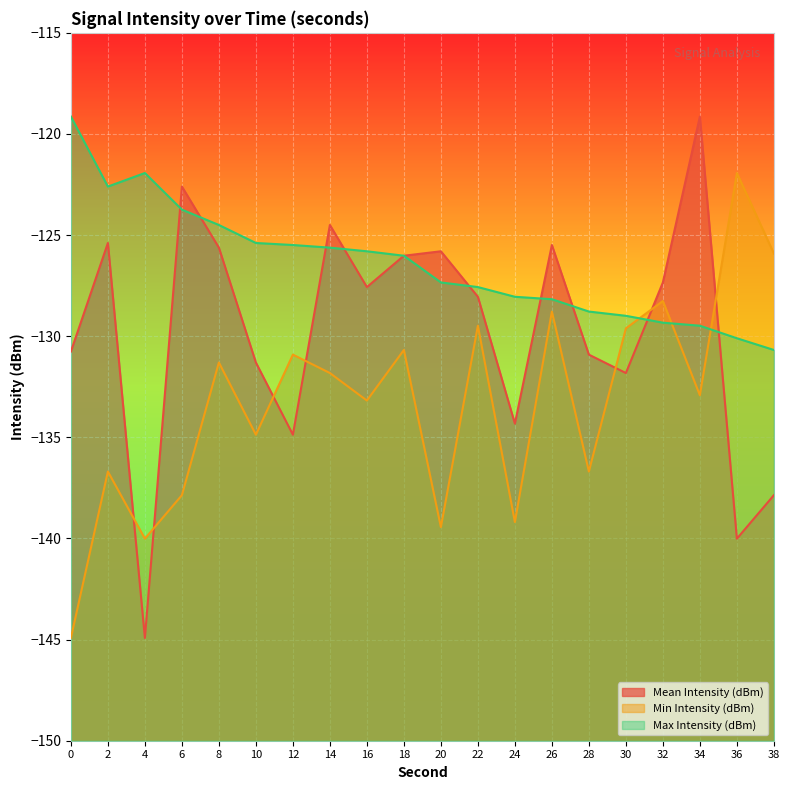

Which series has the widest spread of values?

Mean Intensity (dBm)